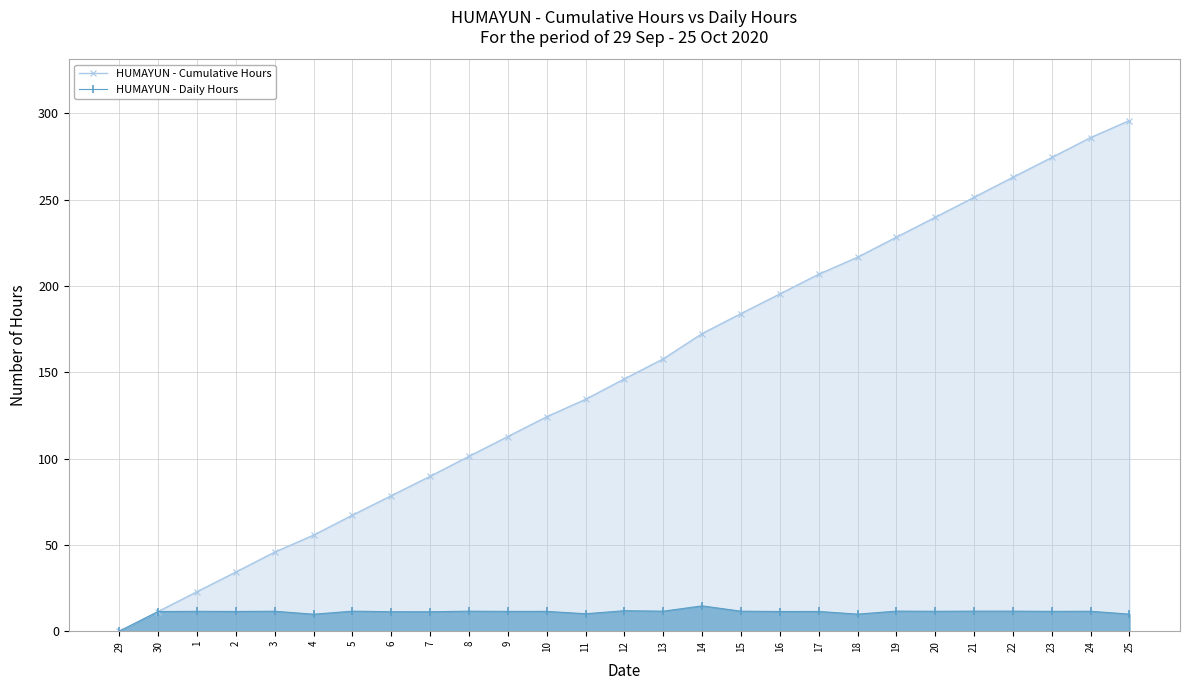

The HUMAYUN - Daily Hours series shows 20.4 at 20. True or false?

False